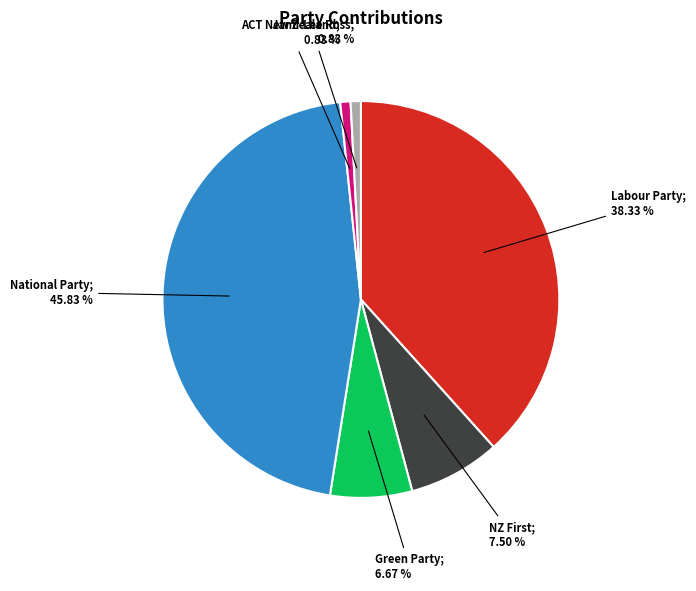

Does any single category account for the majority?

No